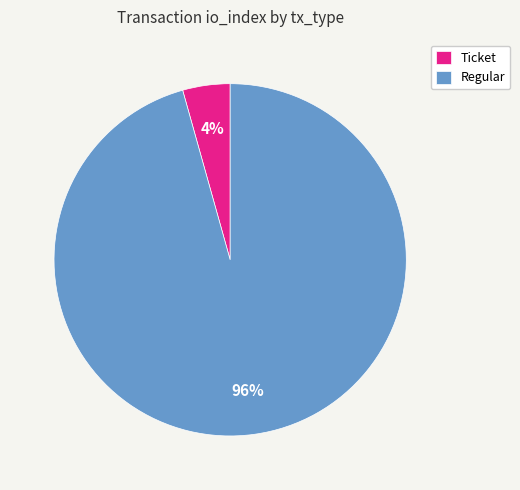

Rank the categories by value from highest to lowest.

Regular, Ticket